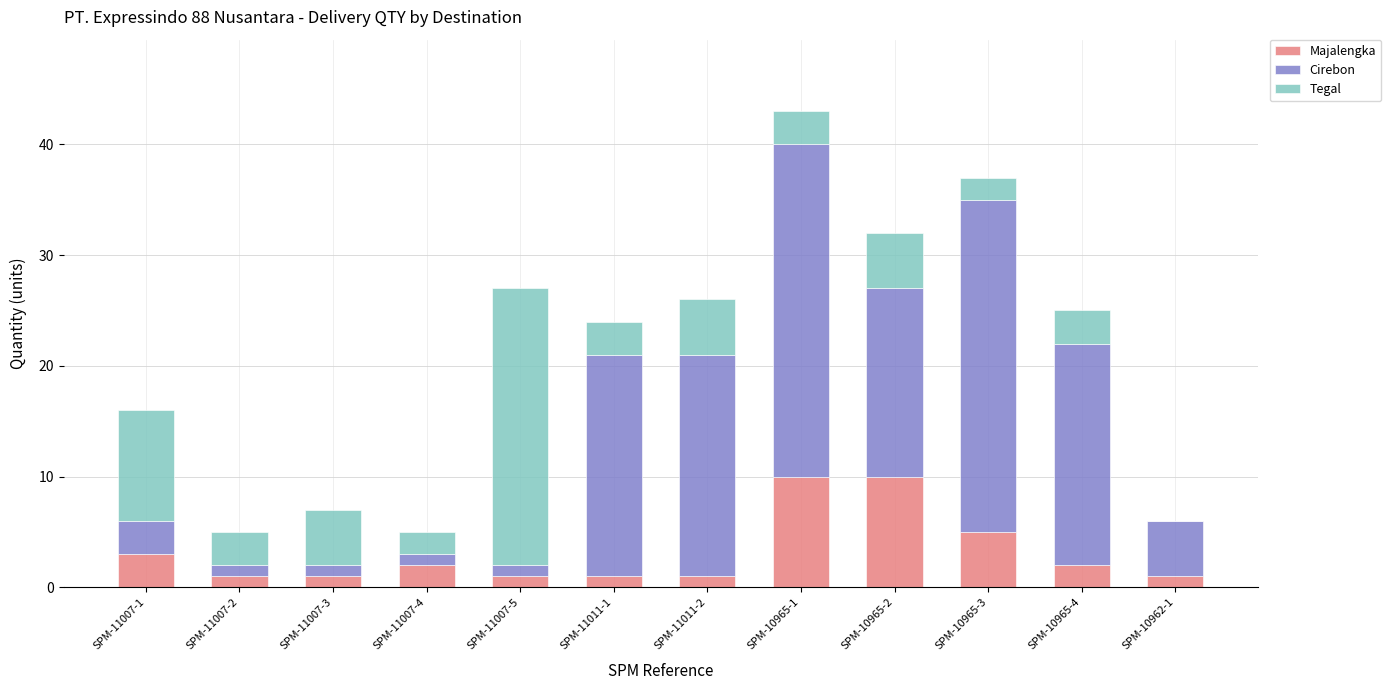

What is the total value across all series at SPM-11007-2?

5